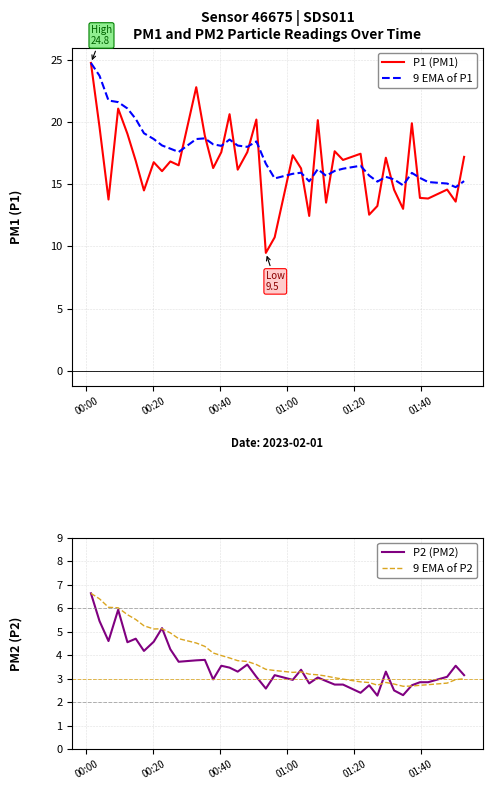

What is the maximum value for 9 EMA of P1?

24.8